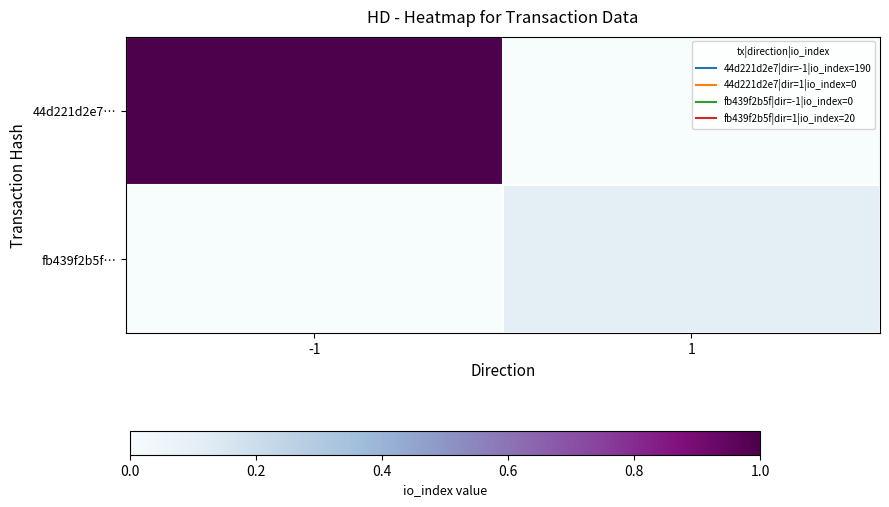

What is the total value across all series at -1?

1.0